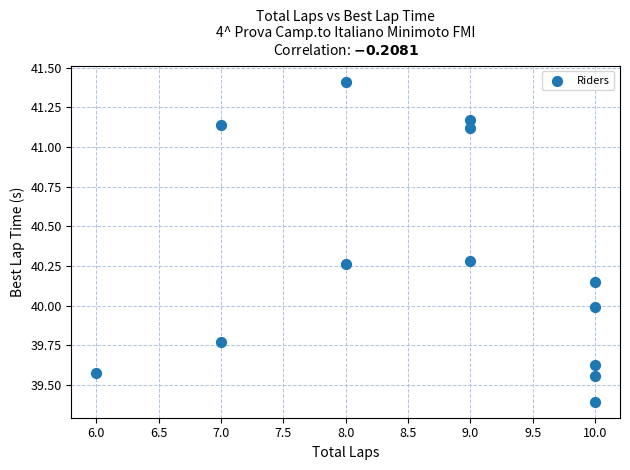

What is the range of X values (max minus min)?

4.0